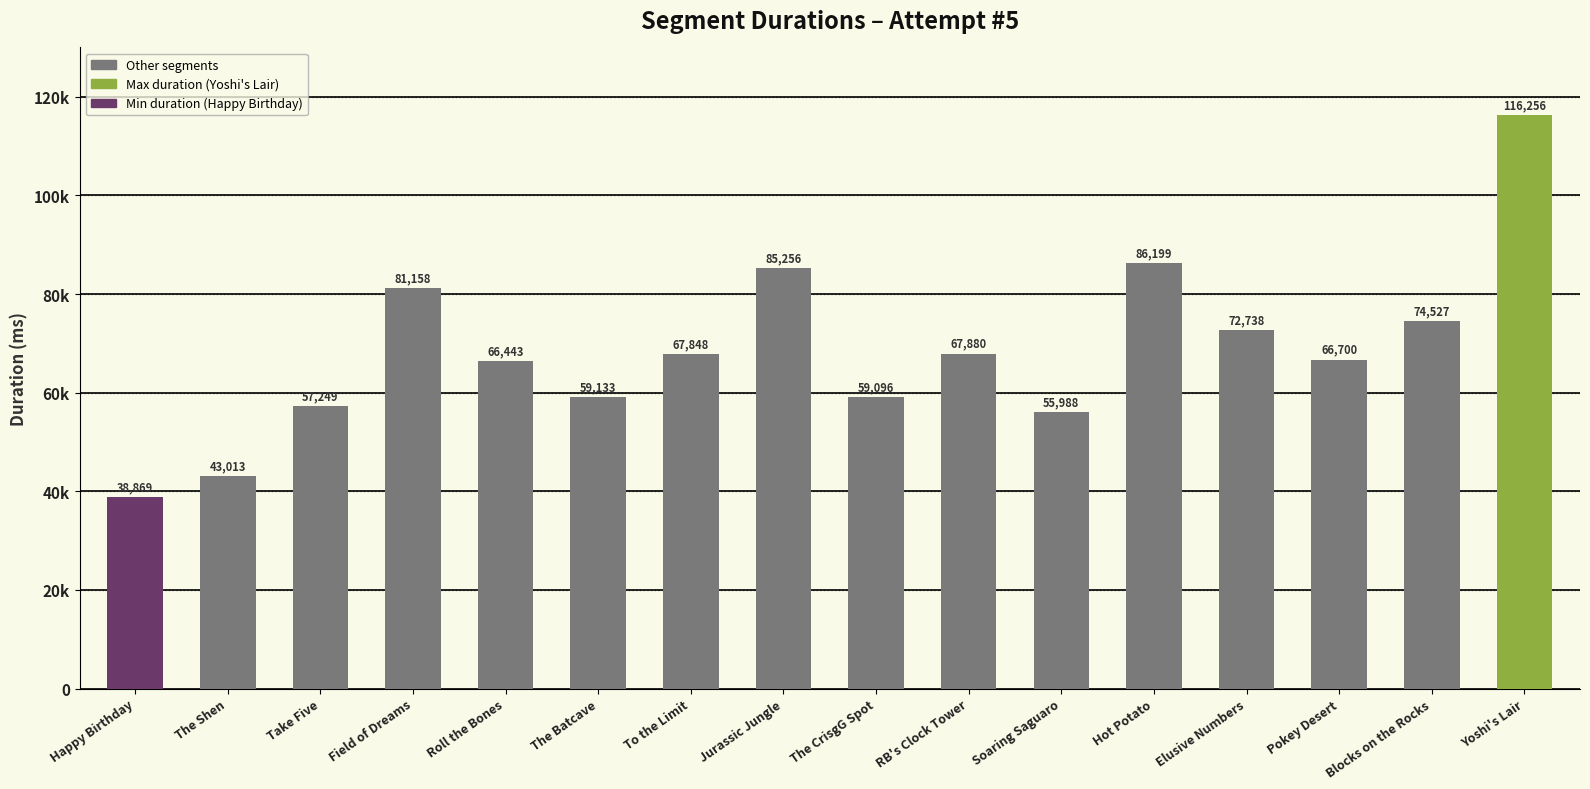

What position from the right is The CrisgG Spot?

8